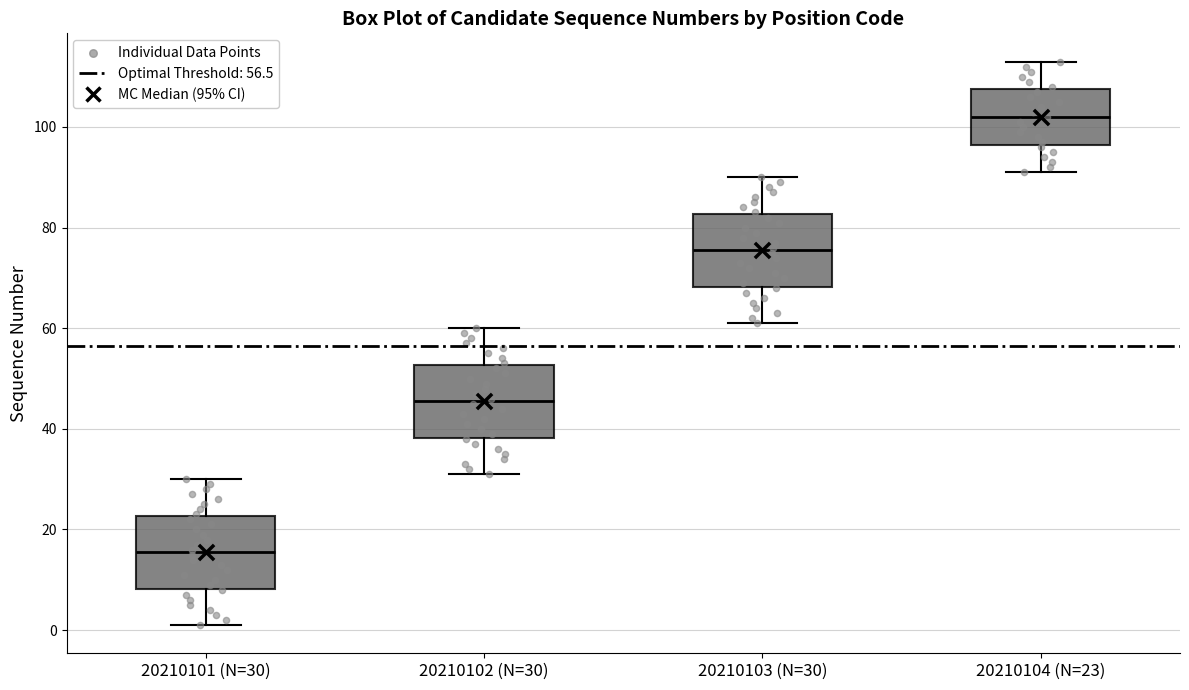

Where is the upper edge of the box for 20210101 (N=30) on the y-axis? The values are not printed on the chart, so give them approximately, as read against the axis.

22